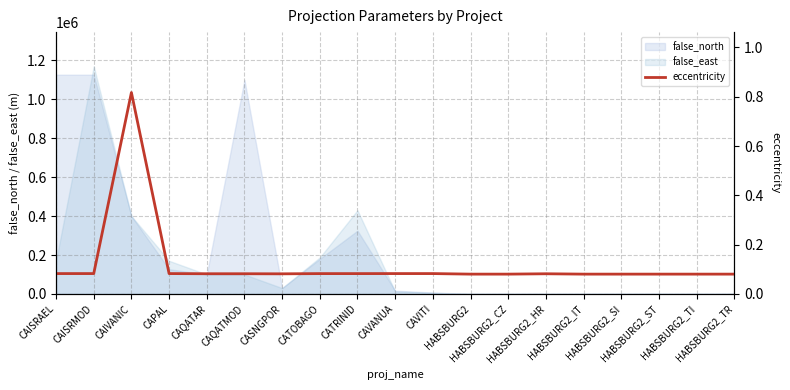

What is the difference between the maximum and minimum values?

0.7